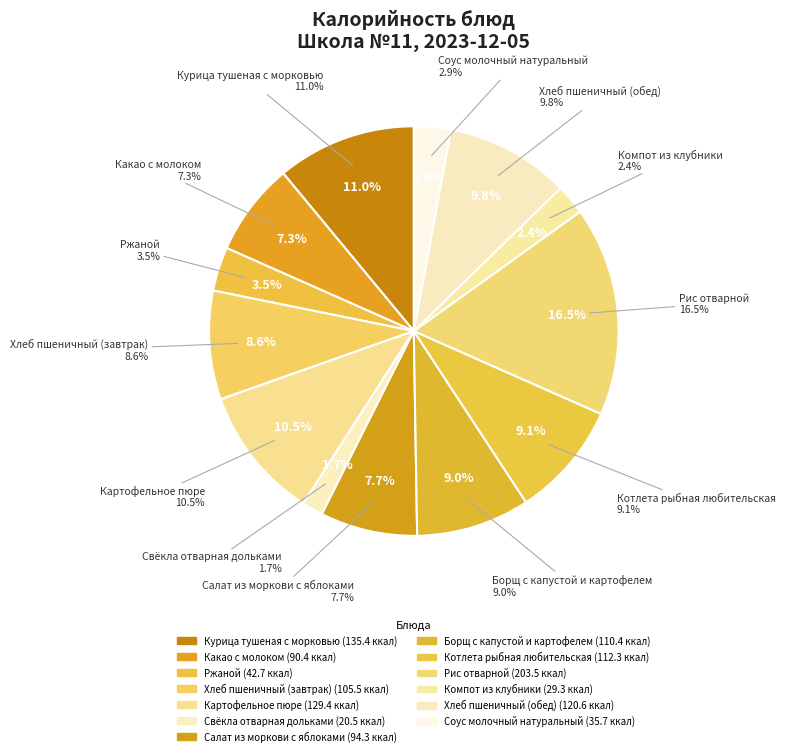

Which has a higher value, Борщ с капустой и картофелем or Компот из клубники?

Борщ с капустой и картофелем